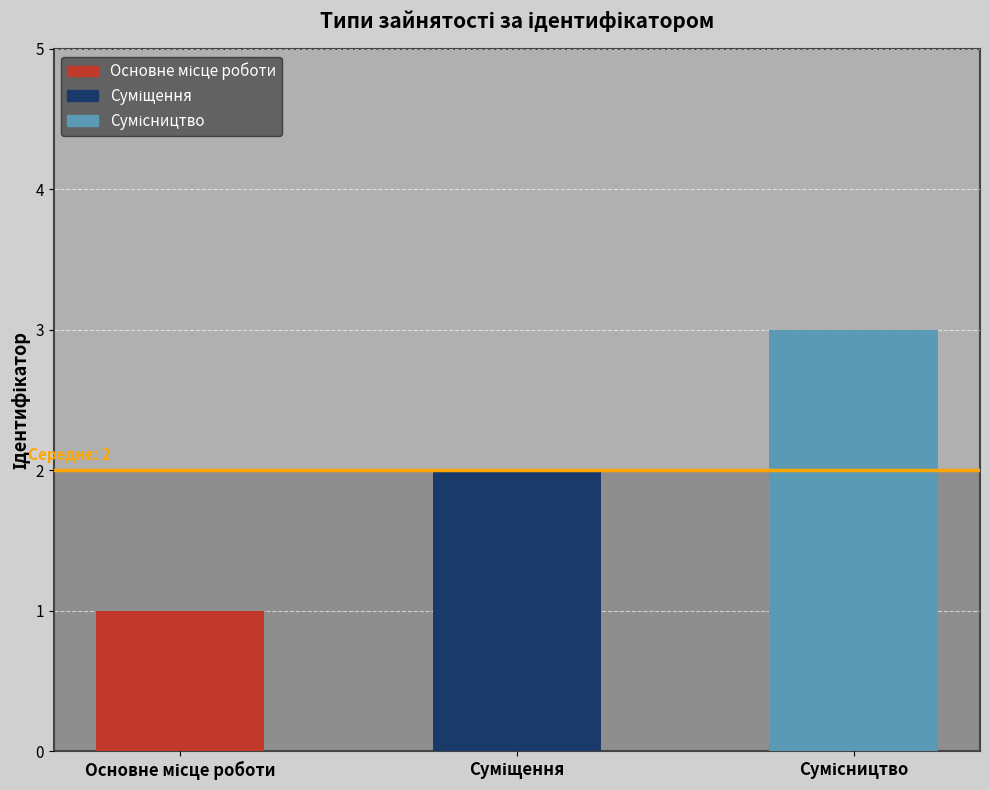

Reading left to right, list all the values displayed in this chart.

1	2	3